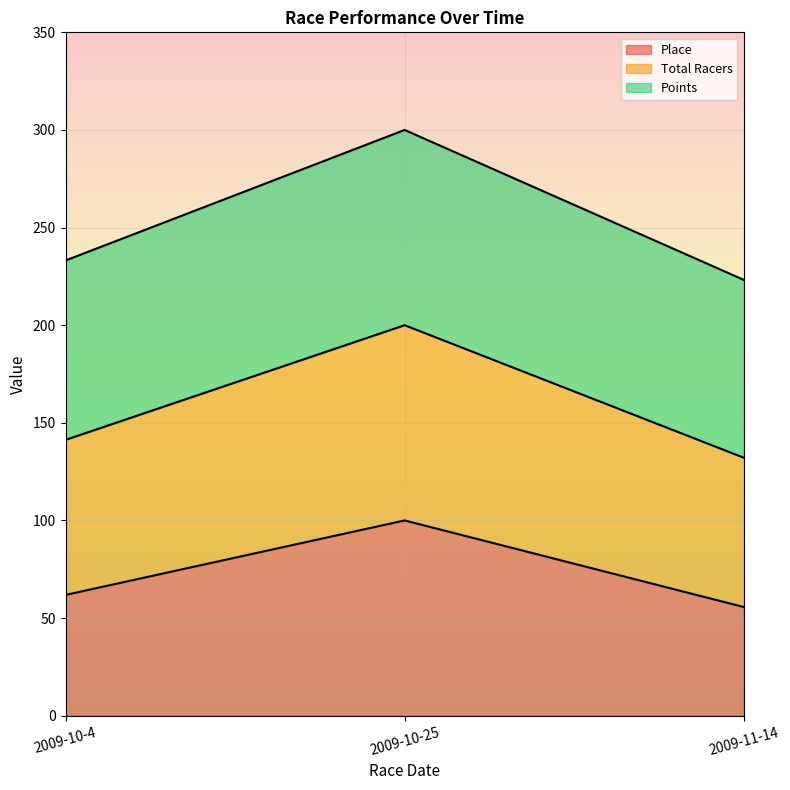

Is it true that Place equals 85.3 at 2009-11-14?

False